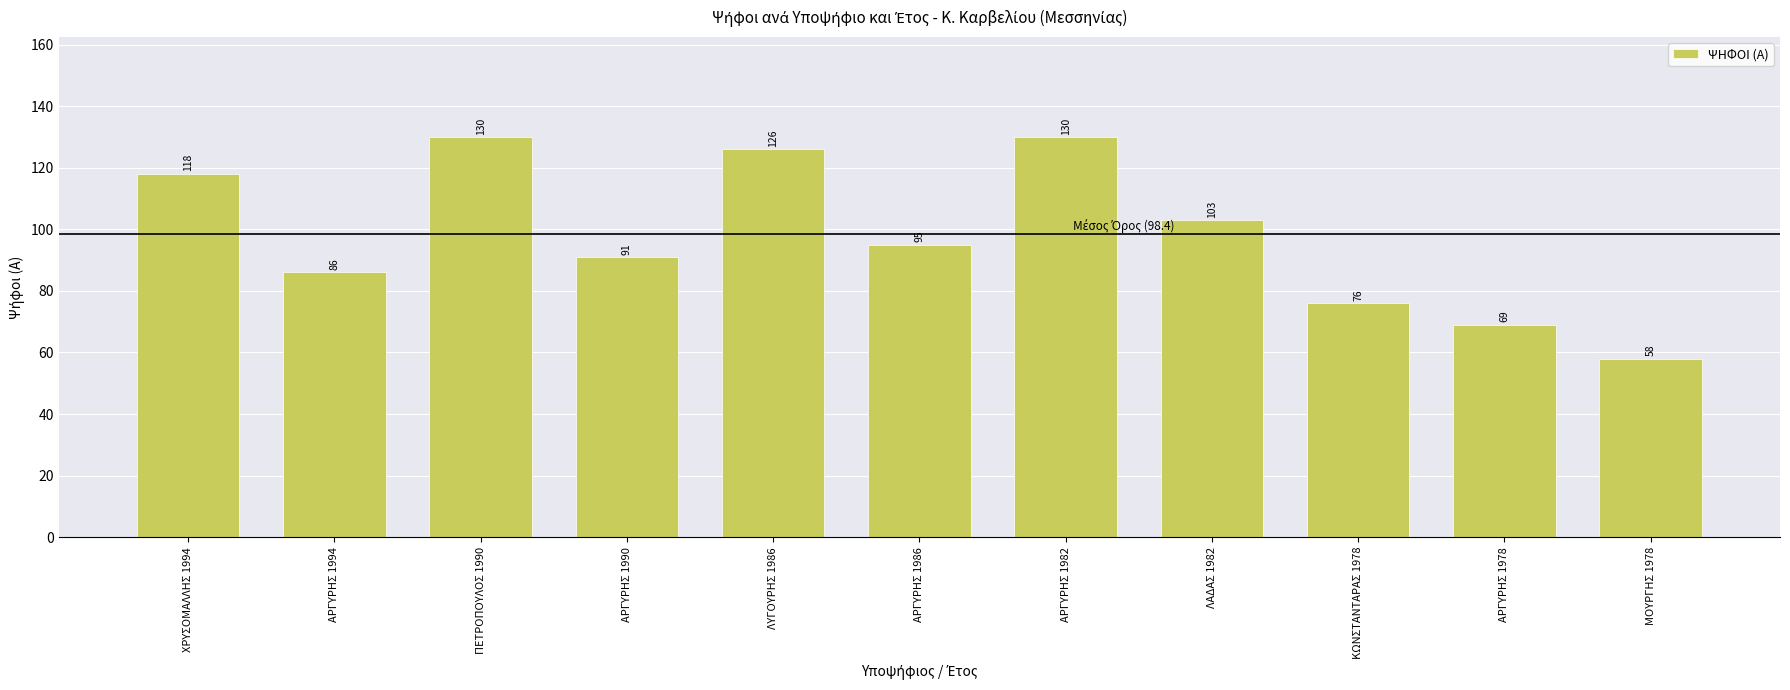

Is it true that the value at ΑΡΓΥΡΗΣ 1982 is 189?

False